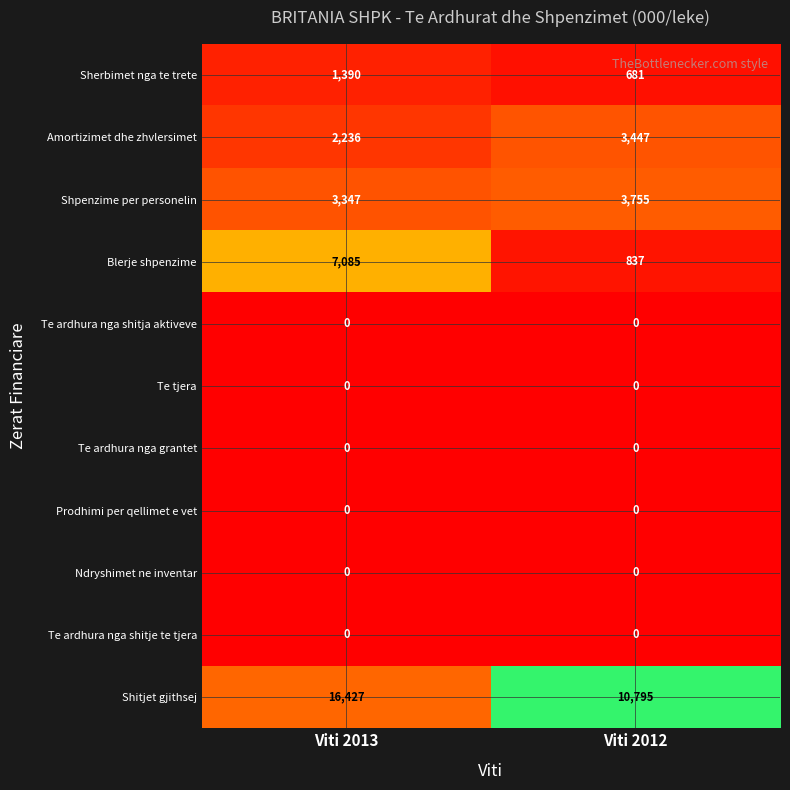

True or false: Amortizimet dhe zhvlersimet has a value of 3447 at Viti 2012.

True